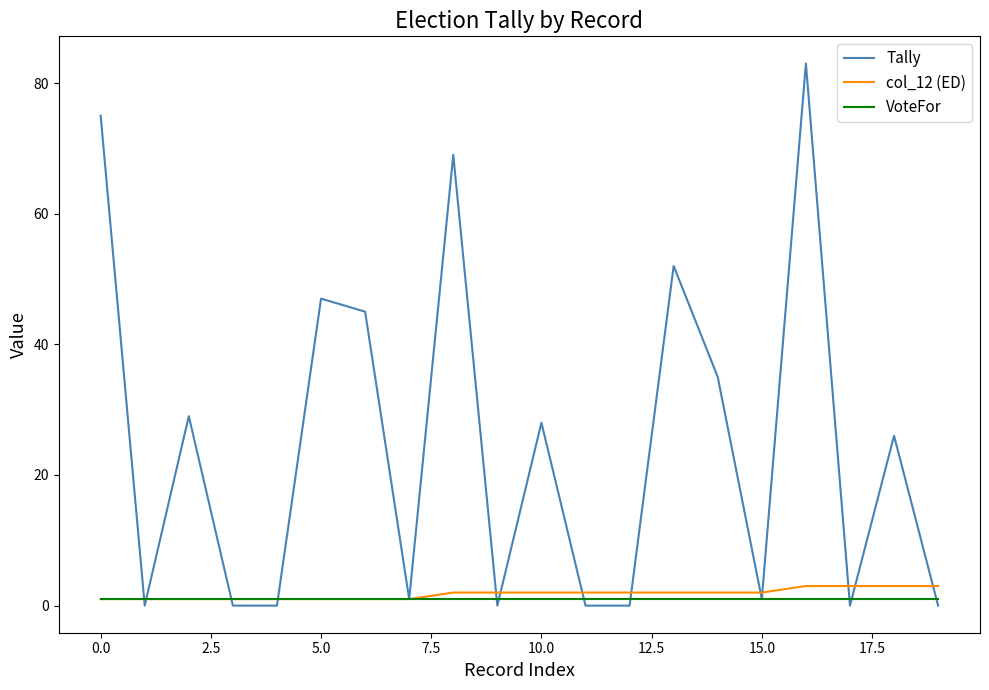

Which series has the largest total across all categories?

Tally